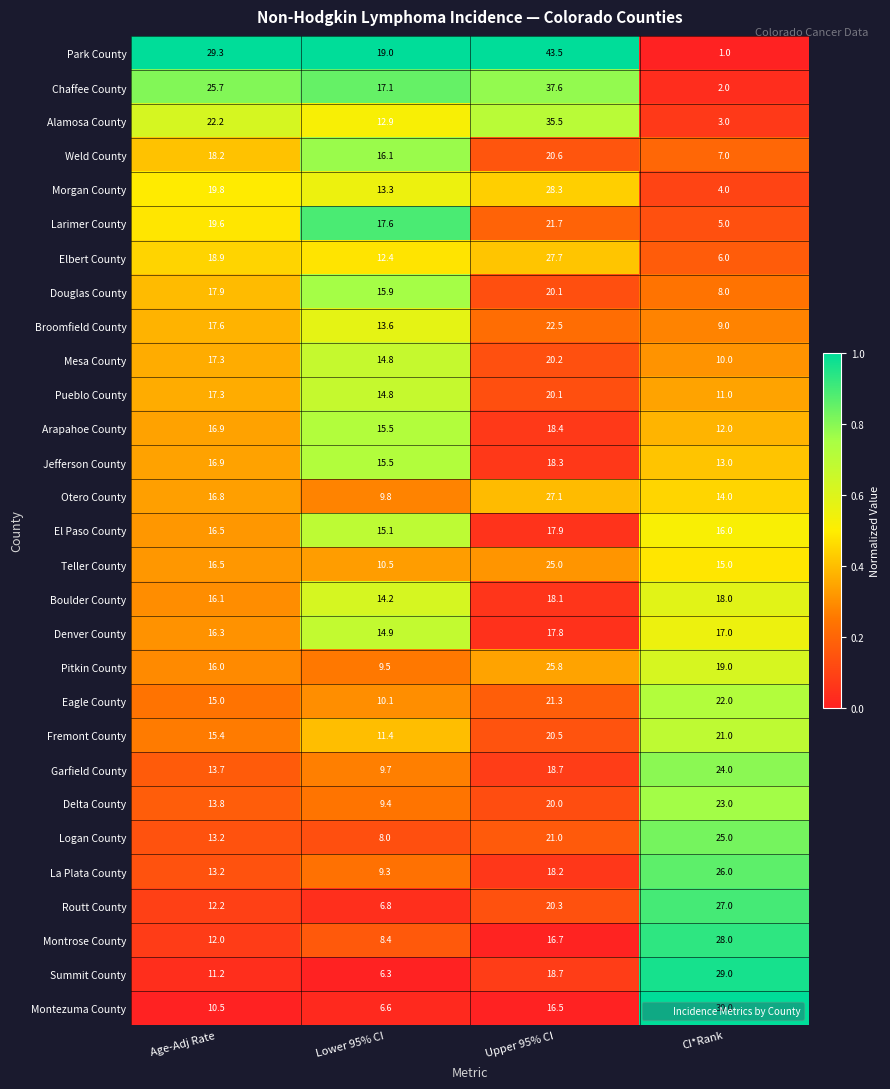

Which series has the widest spread of values?

Park County